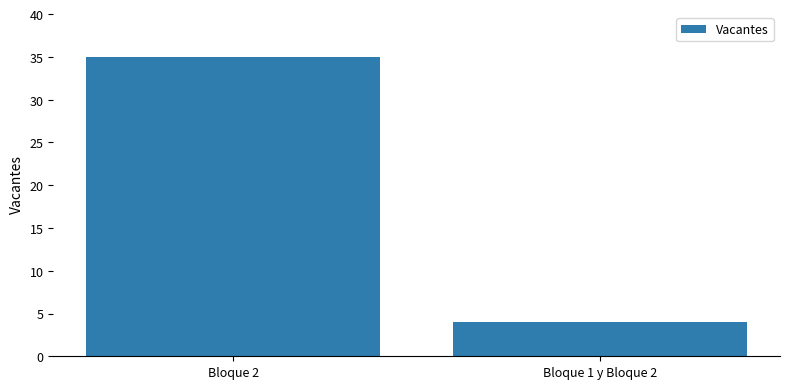

List the labels in order of value, largest first.

Bloque 2, Bloque 1 y Bloque 2